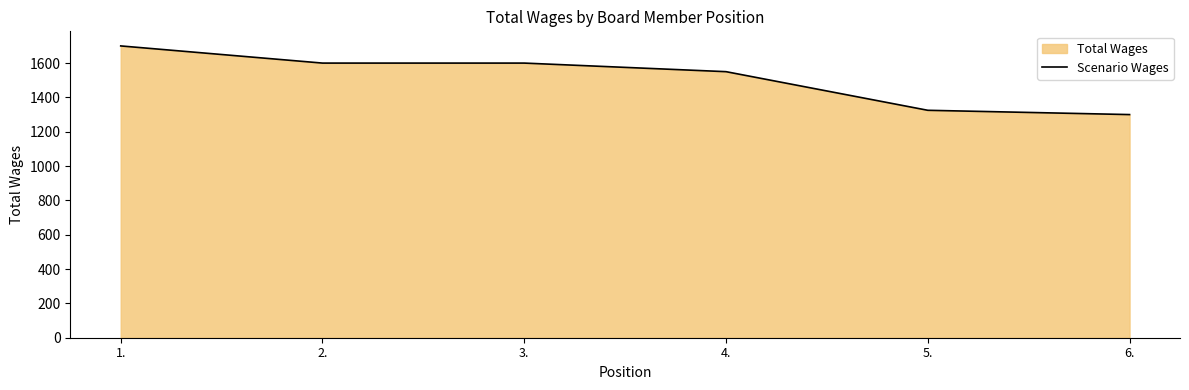

How many lines are shown in the chart?

1